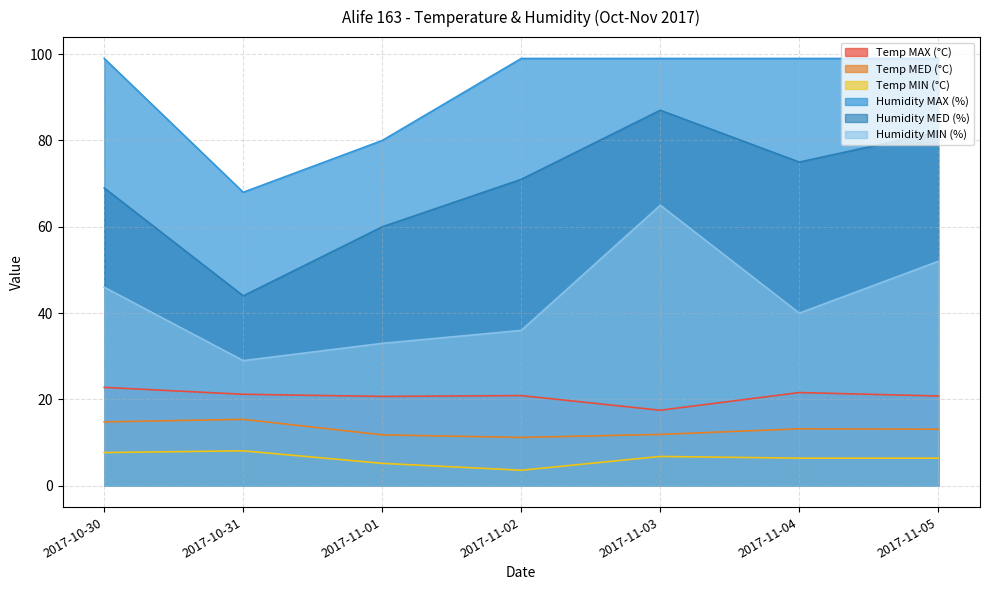

Reading left to right, transcribe all the data shown in this chart.

Temp MAX (°C): 2017-10-30=22.8	2017-10-31=21.2	2017-11-01=20.7	2017-11-02=20.9	2017-11-03=17.5	2017-11-04=21.6	2017-11-05=20.8
Temp MED (°C): 2017-10-30=14.8	2017-10-31=15.4	2017-11-01=11.8	2017-11-02=11.2	2017-11-03=11.9	2017-11-04=13.2	2017-11-05=13.1
Temp MIN (°C): 2017-10-30=7.7	2017-10-31=8.1	2017-11-01=5.2	2017-11-02=3.6	2017-11-03=6.8	2017-11-04=6.4	2017-11-05=6.4
Humidity MAX (%): 2017-10-30=99.0	2017-10-31=68.0	2017-11-01=80.0	2017-11-02=99.0	2017-11-03=99.0	2017-11-04=99.0	2017-11-05=99.0
Humidity MED (%): 2017-10-30=69.0	2017-10-31=44.0	2017-11-01=60.0	2017-11-02=71.0	2017-11-03=87.0	2017-11-04=75.0	2017-11-05=82.0
Humidity MIN (%): 2017-10-30=46.0	2017-10-31=29.0	2017-11-01=33.0	2017-11-02=36.0	2017-11-03=65.0	2017-11-04=40.0	2017-11-05=52.0